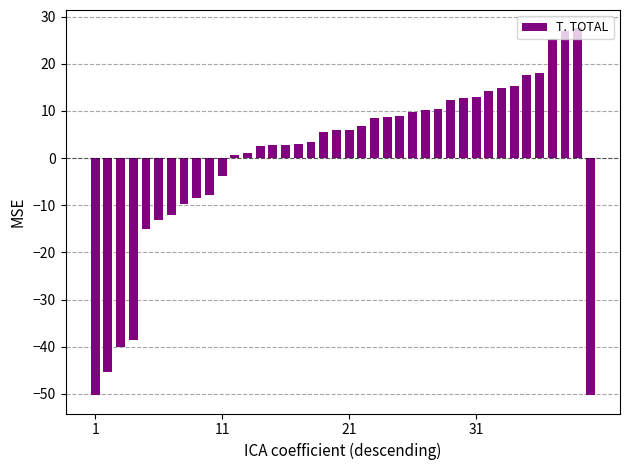

What is the value of the 5th bar from the left?

-15.0